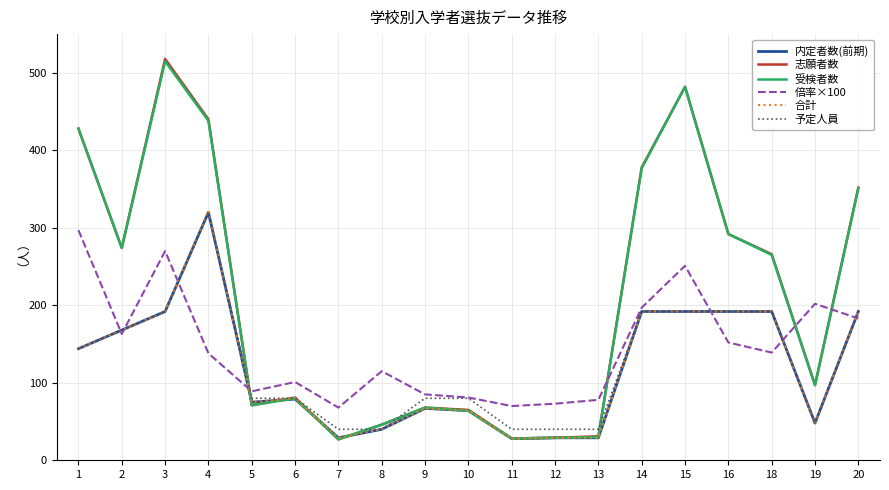

Is it true that 合計 equals 36 at 9?

False